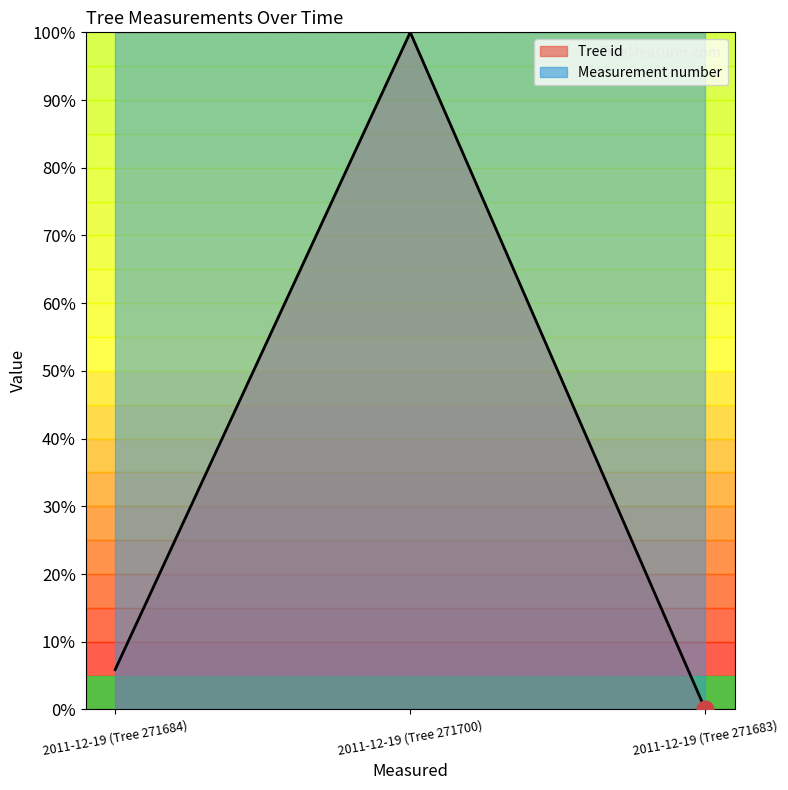

What is the change in value from 2011-12-19 (Tree 271684) to 2011-12-19 (Tree 271683)?

-5.9